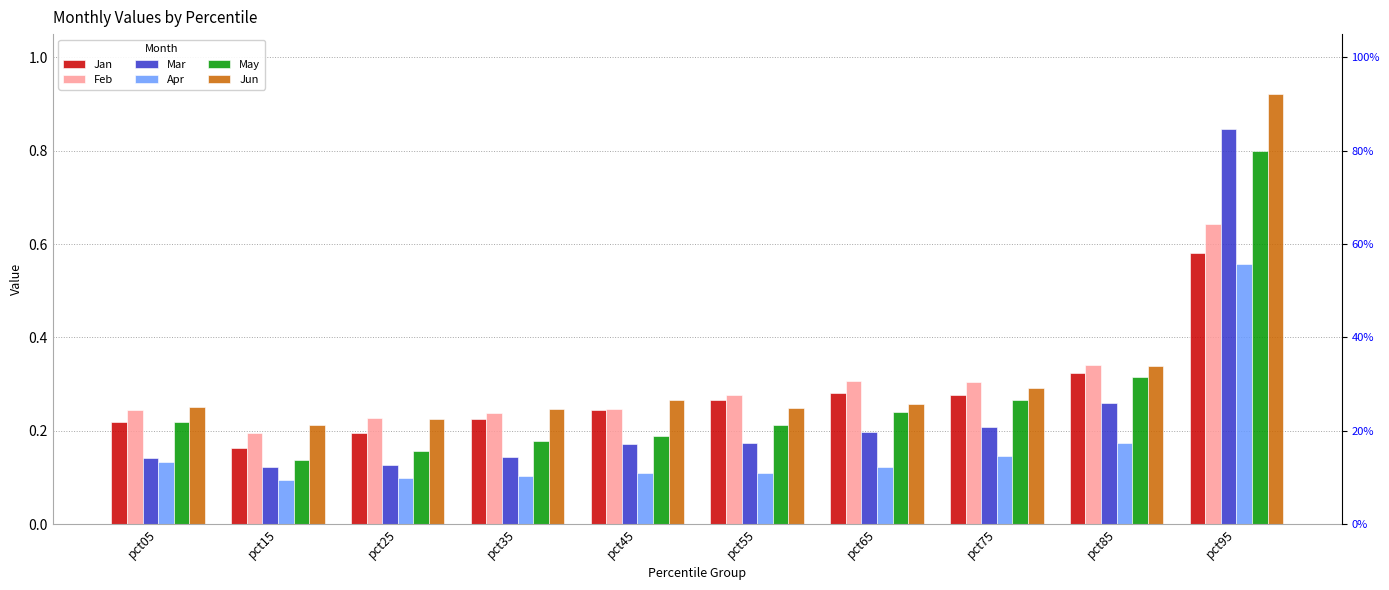

At how many categories does at least one series exceed 0?

10